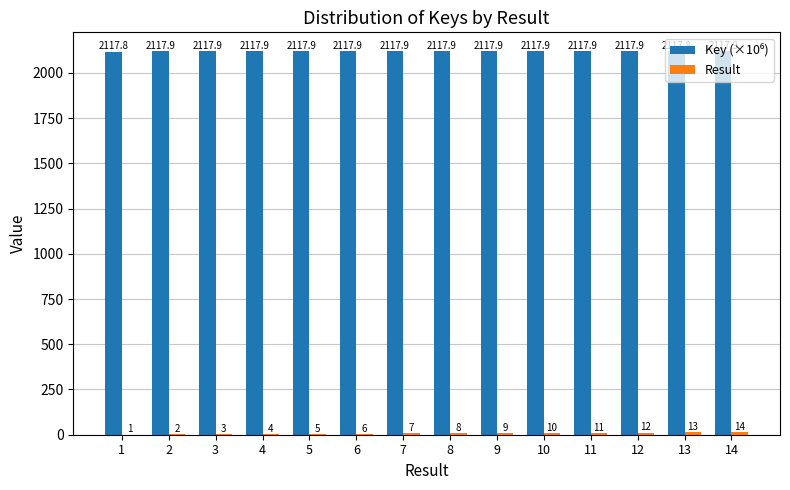

At which category is the sum across all series the highest?

14